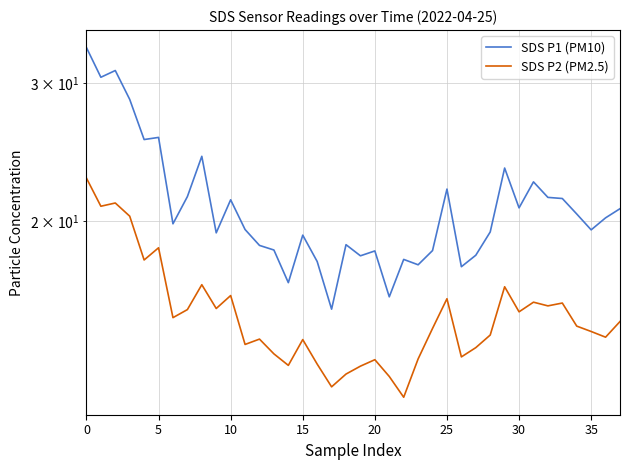

True or false: SDS P1 (PM10) and SDS P2 (PM2.5) cross at least once.

False